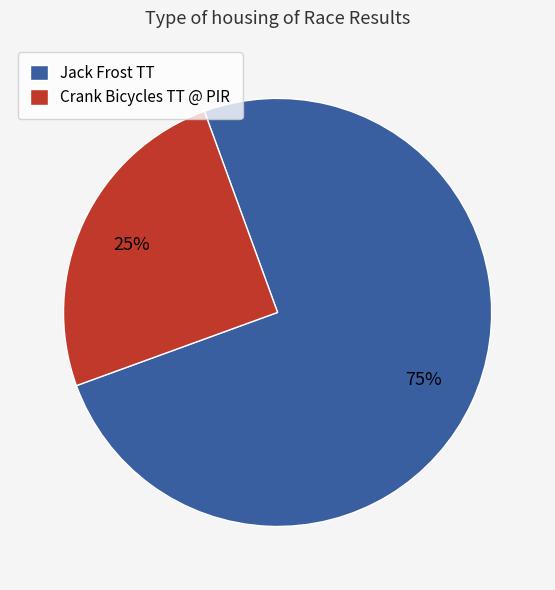

Which has a higher value, Crank Bicycles TT @ PIR or Jack Frost TT?

Jack Frost TT